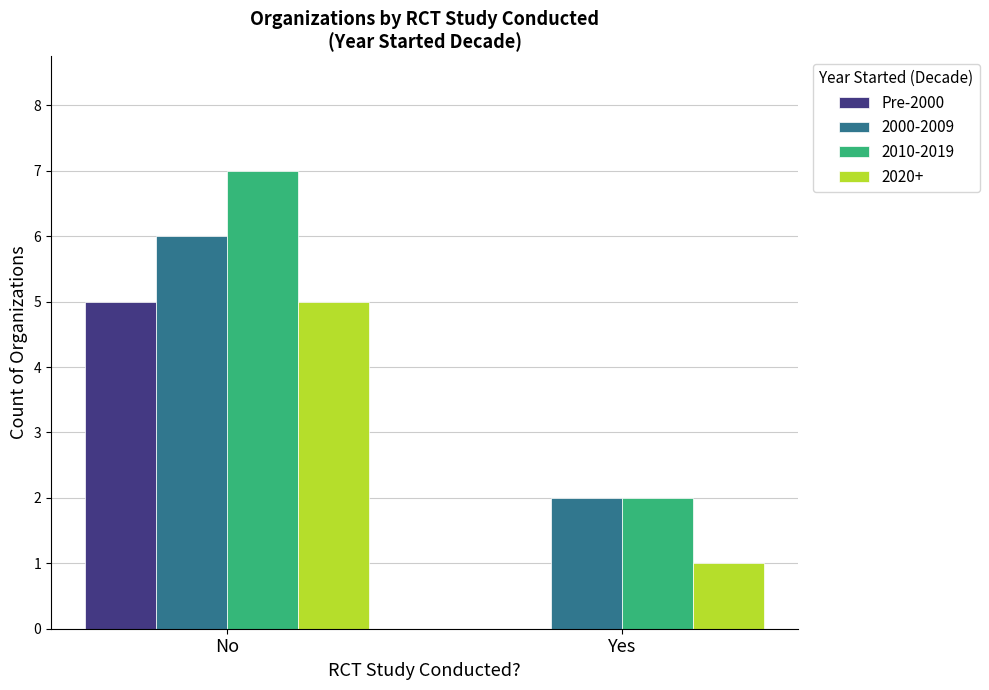

What is the sum of the 2020+ values at Yes and No?

6